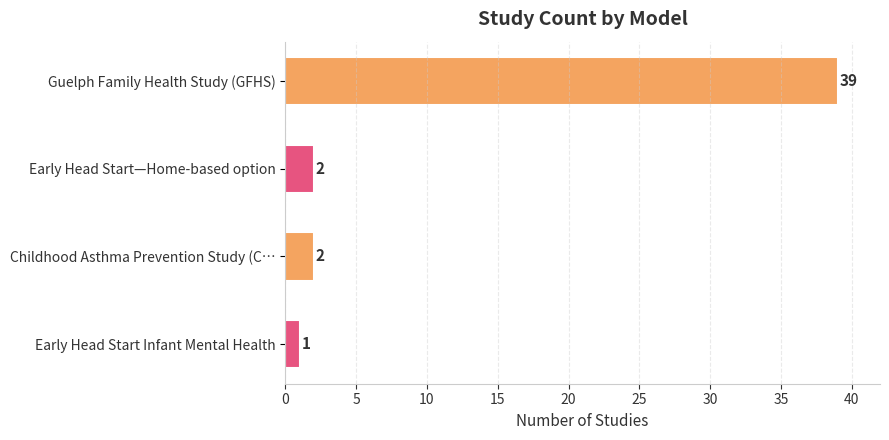

What value does the data have at Guelph Family Health Study (GFHS), to the nearest 10?

40